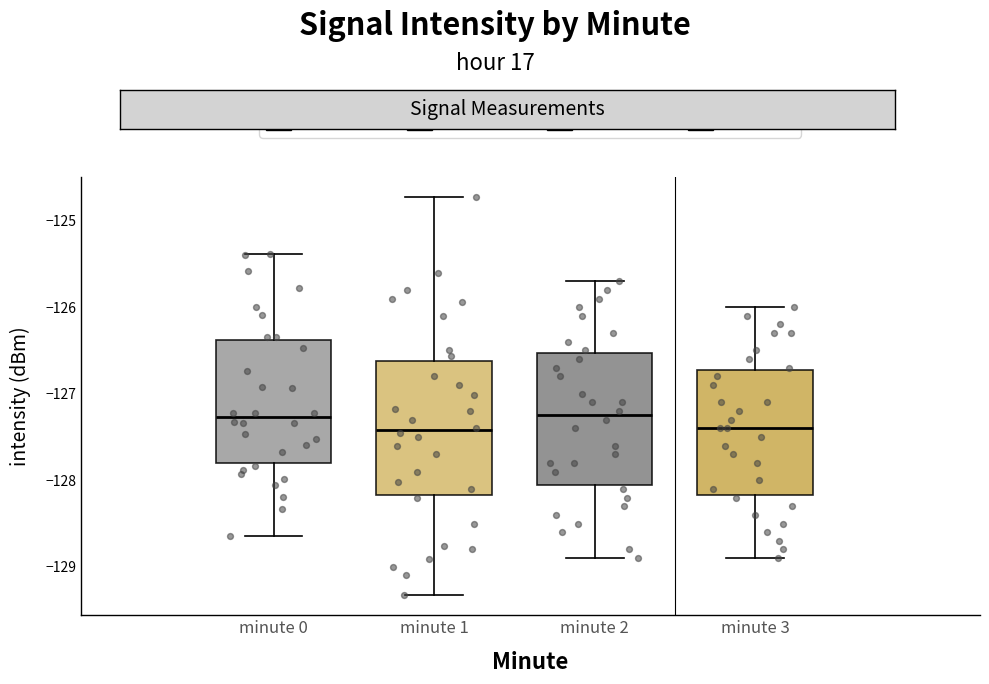

Reading left to right, read every box against the y-axis: the position of its median line, the range the box covers, and the ends of its whiskers. The values are not printed on the chart, so give them approximately, as read against the axis.

minute 0: median -127.3, box -127.8 to -126.4, whiskers -128.6 to -125.4
minute 1: median -127.4, box -128.2 to -126.6, whiskers -129.3 to -124.7
minute 2: median -127.2, box -128.0 to -126.5, whiskers -128.9 to -125.7
minute 3: median -127.4, box -128.2 to -126.7, whiskers -128.9 to -126.0